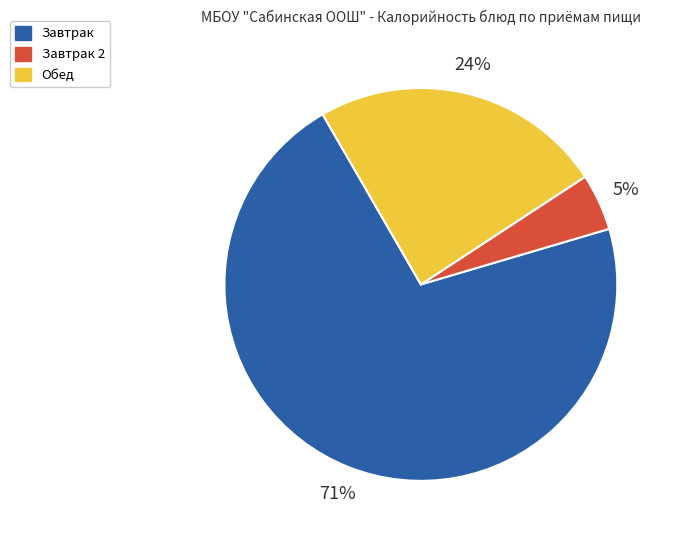

To the nearest percent, what is the combined percentage of Завтрак and Завтрак 2?

76%